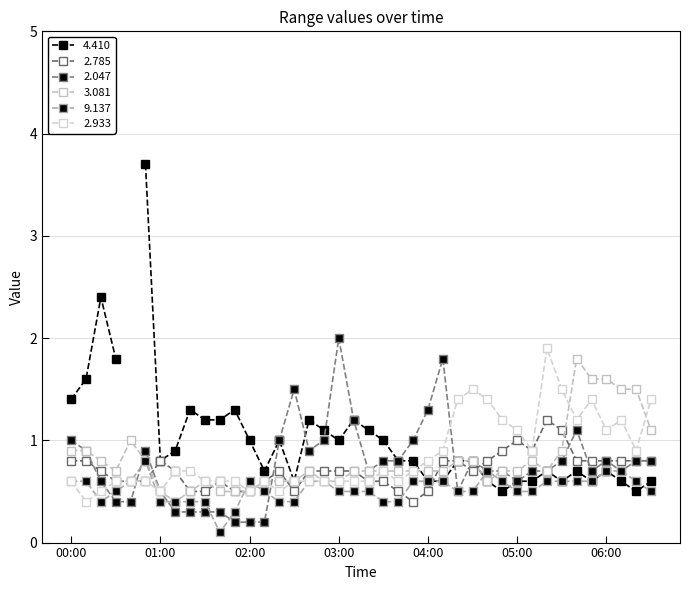

Which label corresponds to the smallest value in the chart?

2004/07/17 01:40